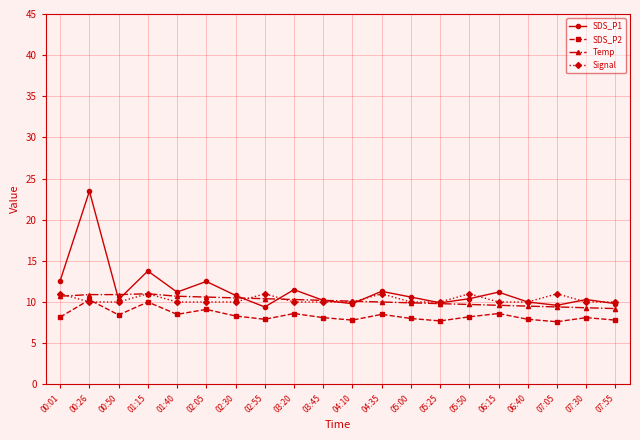

What are all the series names shown in the legend?

SDS_P1, SDS_P2, Temp, Signal